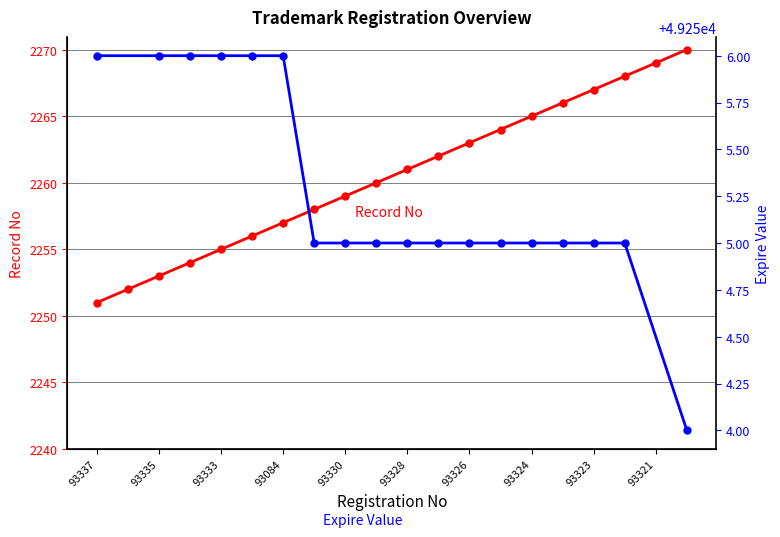

Which label corresponds to the smallest value in the chart?

93337